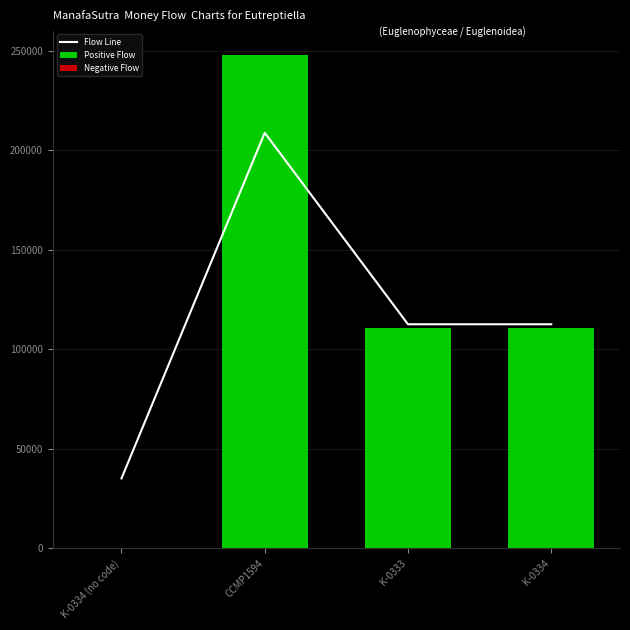

Reading left to right, extract all data points from this chart.

Flow Line: 35206.9	208891.6	112663.3	112663.3
Positive Flow: 0.0	248121.0	110652.0	110652.0
Negative Flow: 0.0	0.0	0.0	0.0